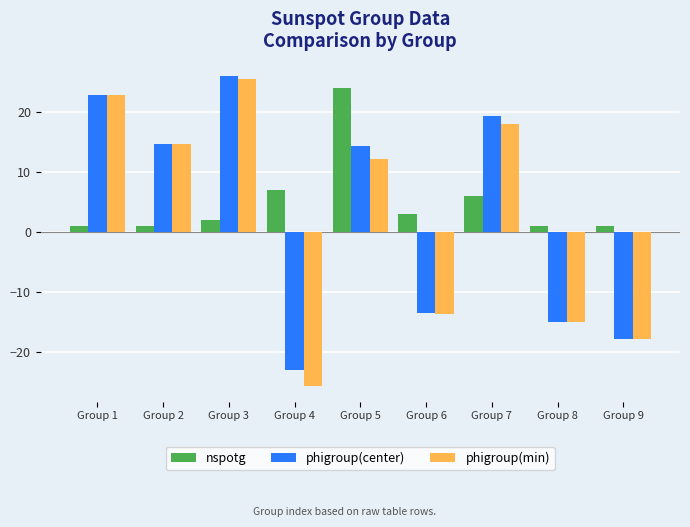

What is the value of the phigroup(min) bar at the 3rd from the left?

25.4